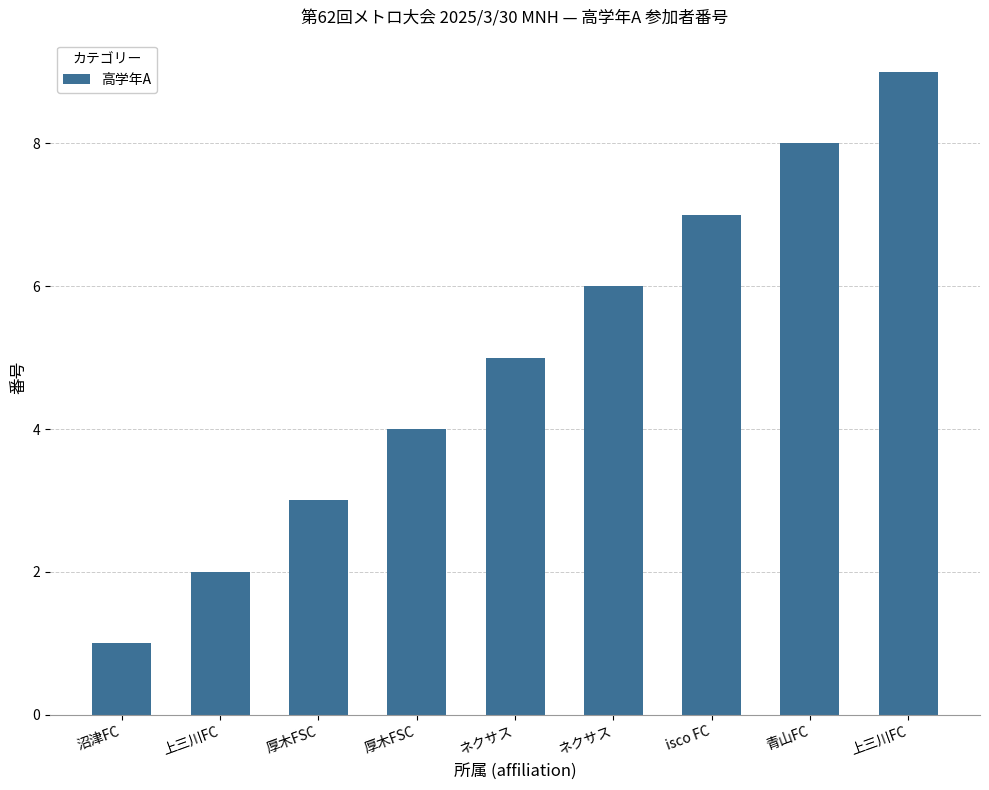

What is the change in value from 厚木FSC to 上三川FC?

+5